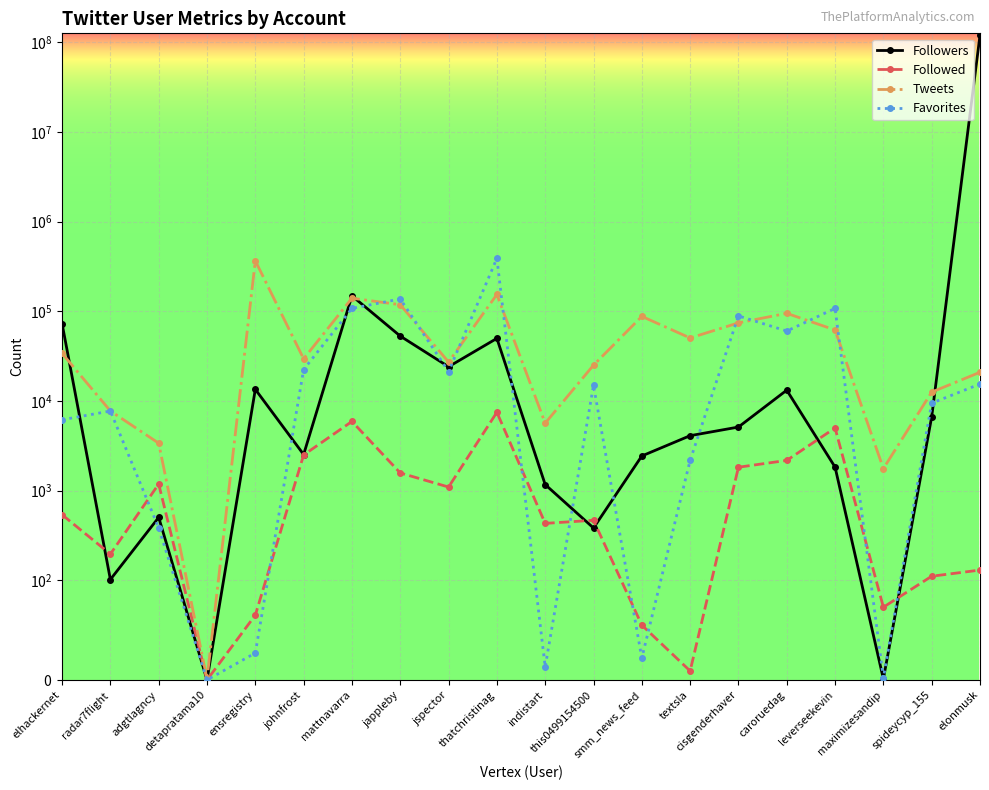

Rank the series at elonmusk from lowest to highest value.

Followed, Favorites, Tweets, Followers